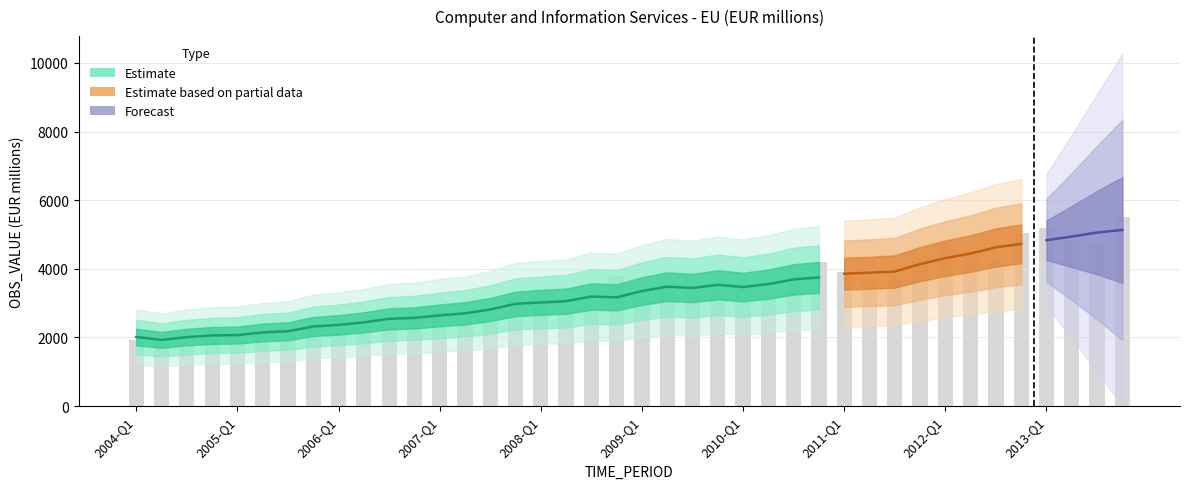

How many values are below 3325?

20